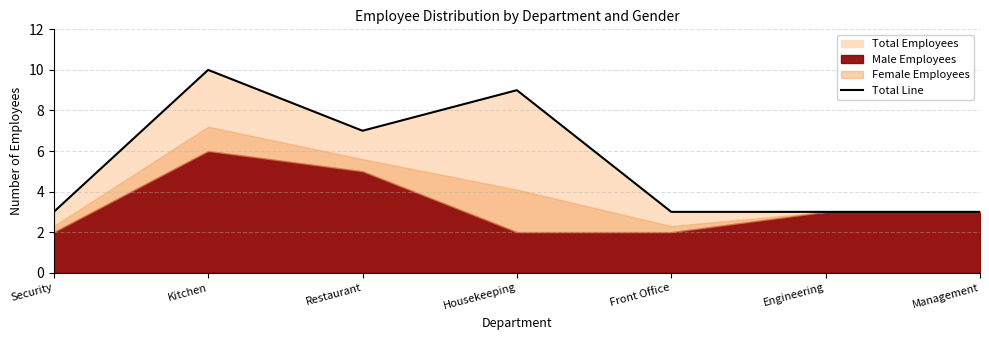

How many values exceed 3?

3